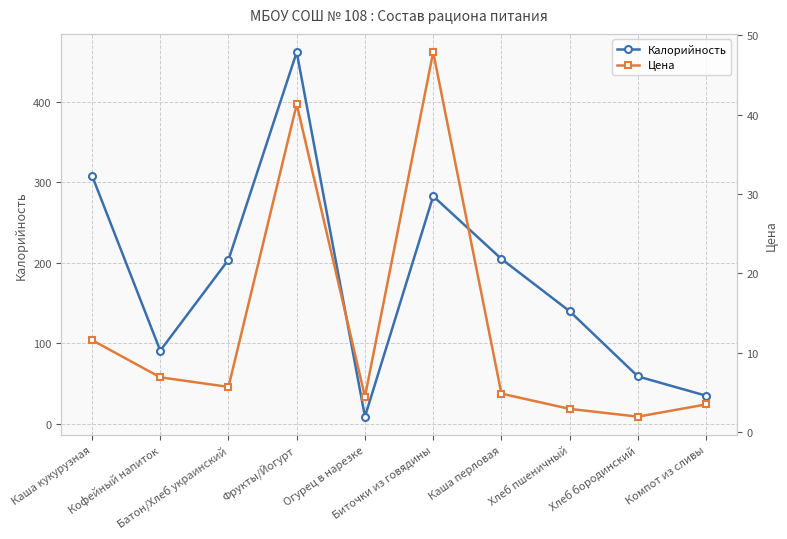

Count the number of categories in the chart.

10